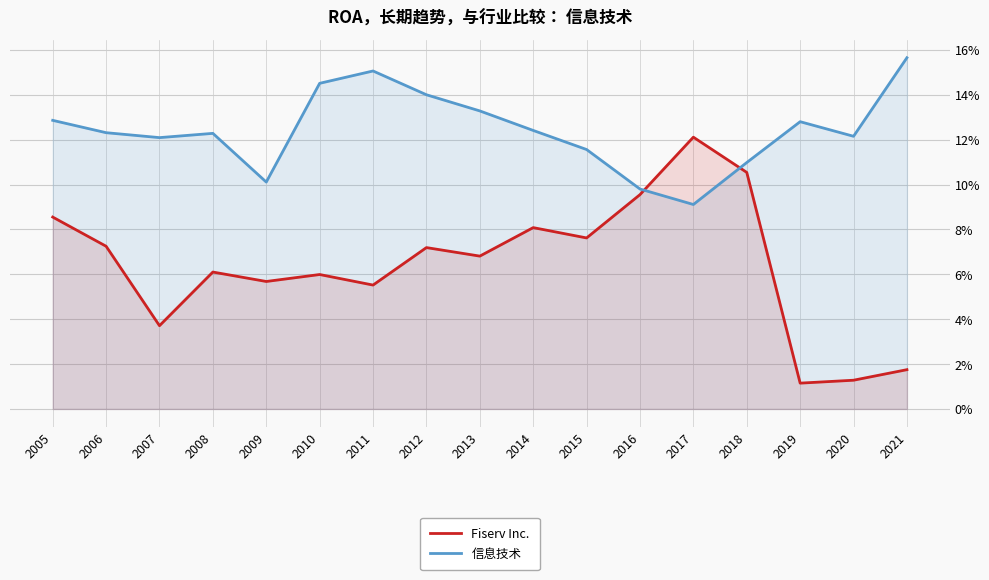

In 信息技术, how many points are lower than both neighbors (excluding endpoints)?

4